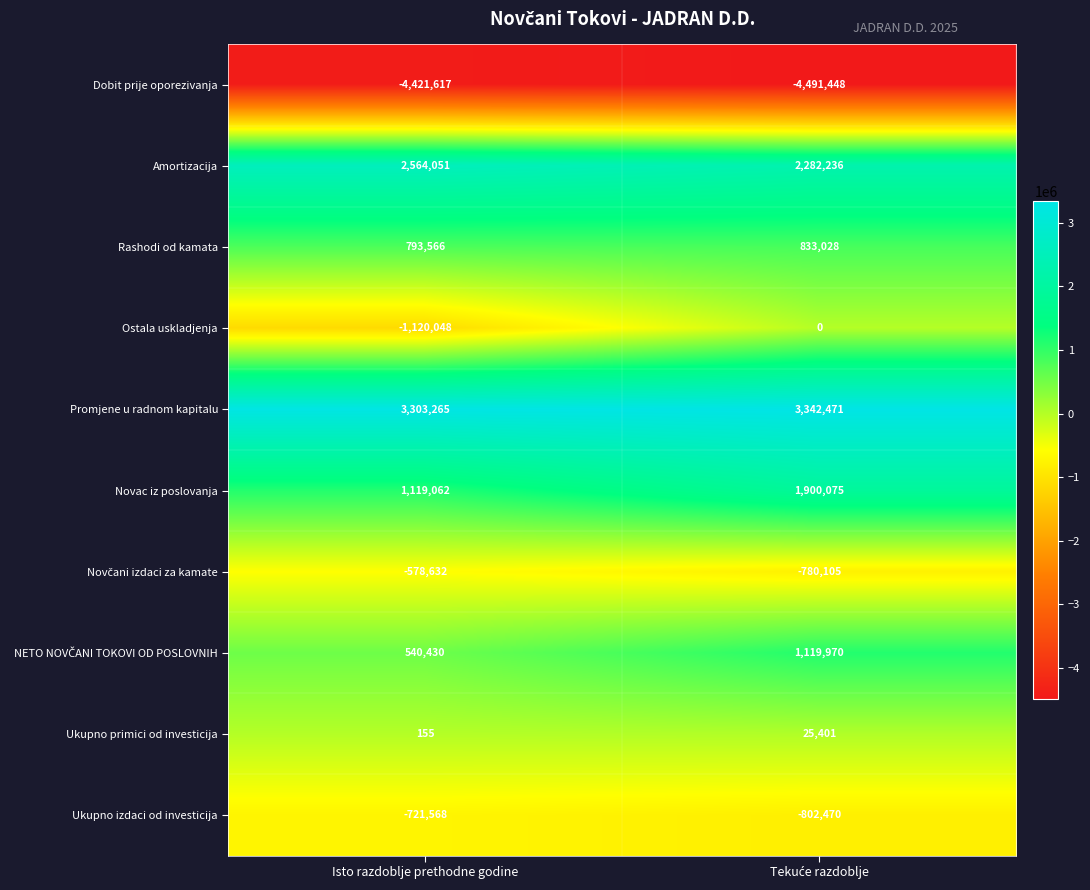

Which series has the largest range (max minus min)?

Ostala uskladjenja